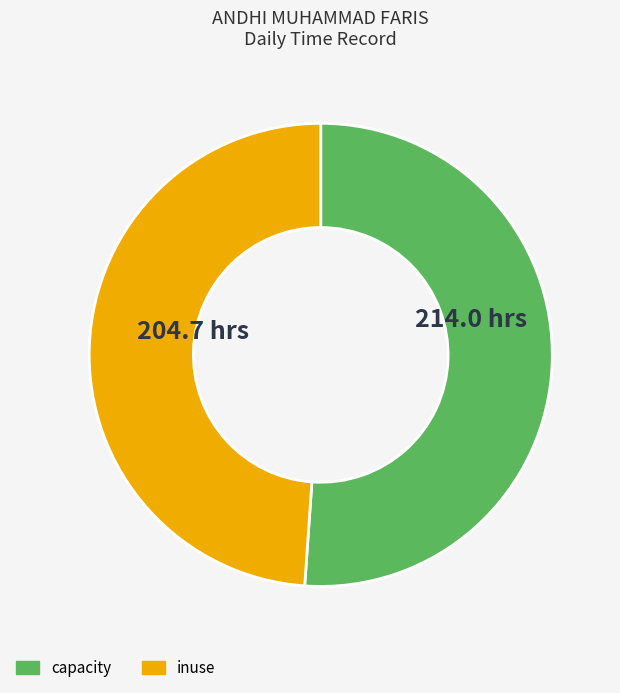

How many segments does this pie chart have?

2